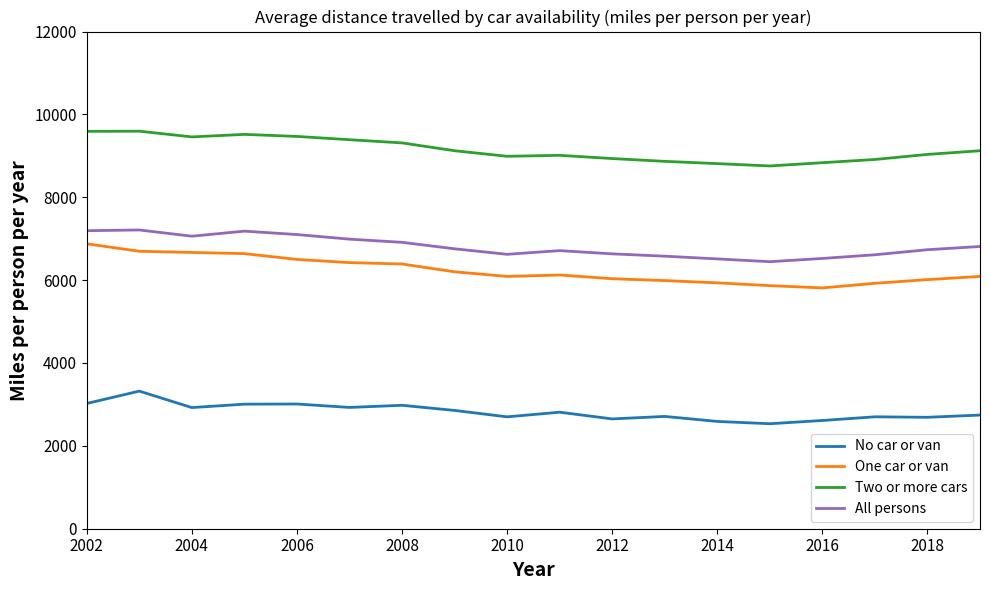

Which series has the largest total across all categories?

Two or more cars